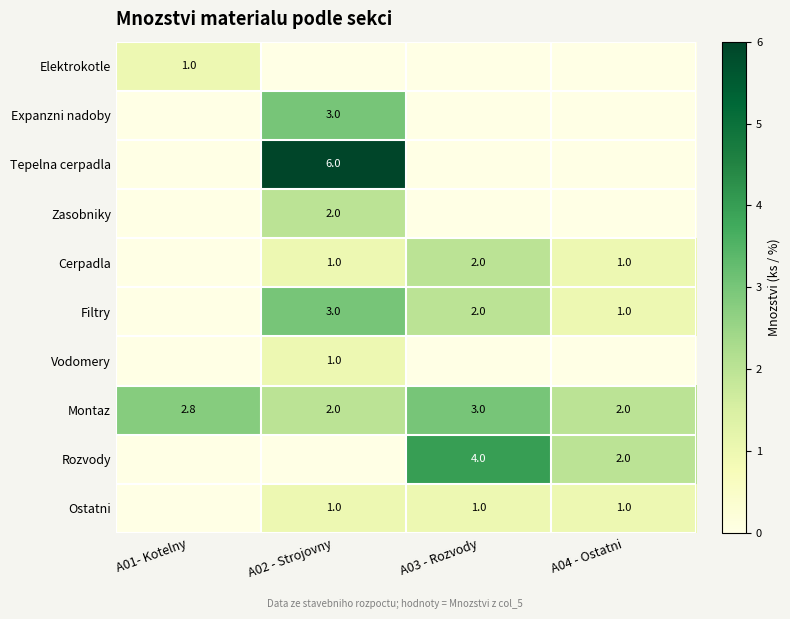

How many Montaz values are between 2 and 3?

4